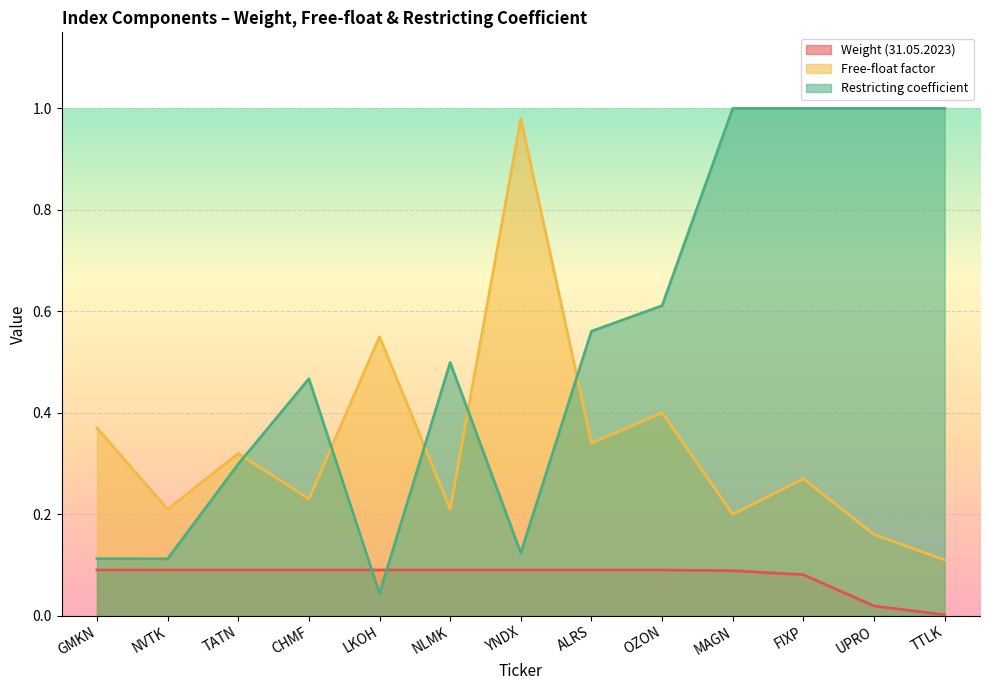

What is the spread (max minus min) of values at FIXP?

0.9